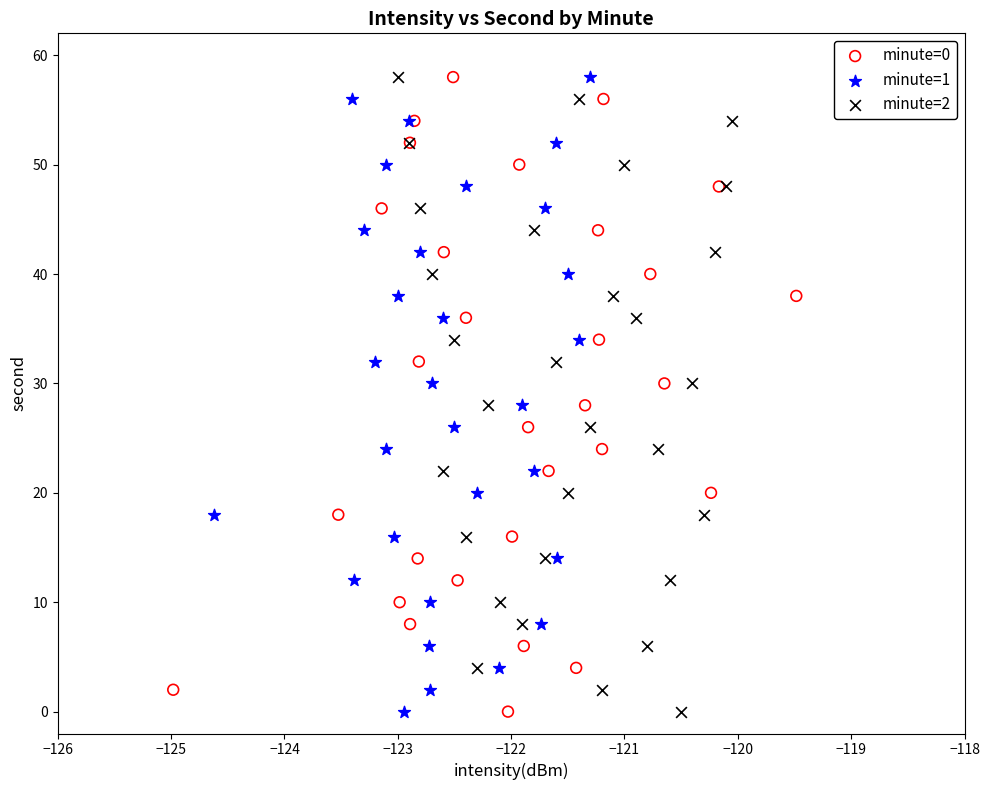

What are all the series names shown in the legend?

minute=0, minute=1, minute=2